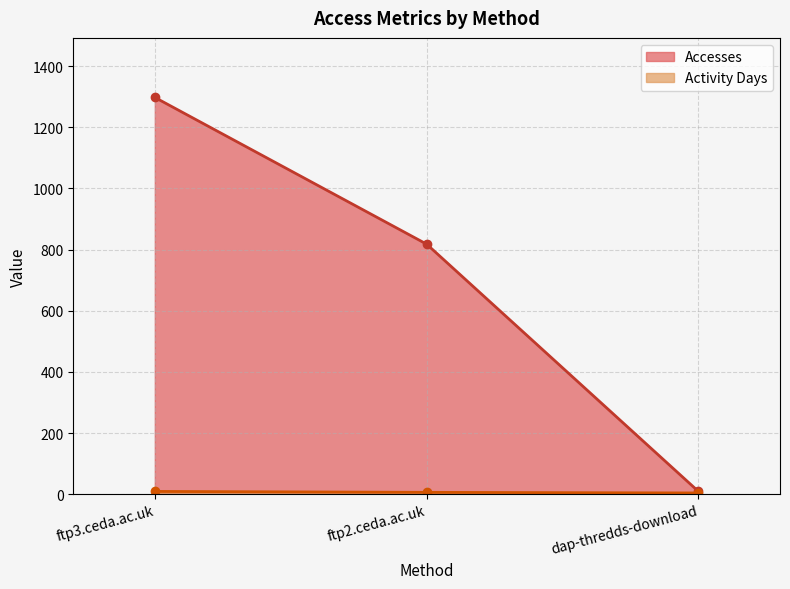

What is the sum of the Accesses values at dap-thredds-download and ftp3.ceda.ac.uk?

1307